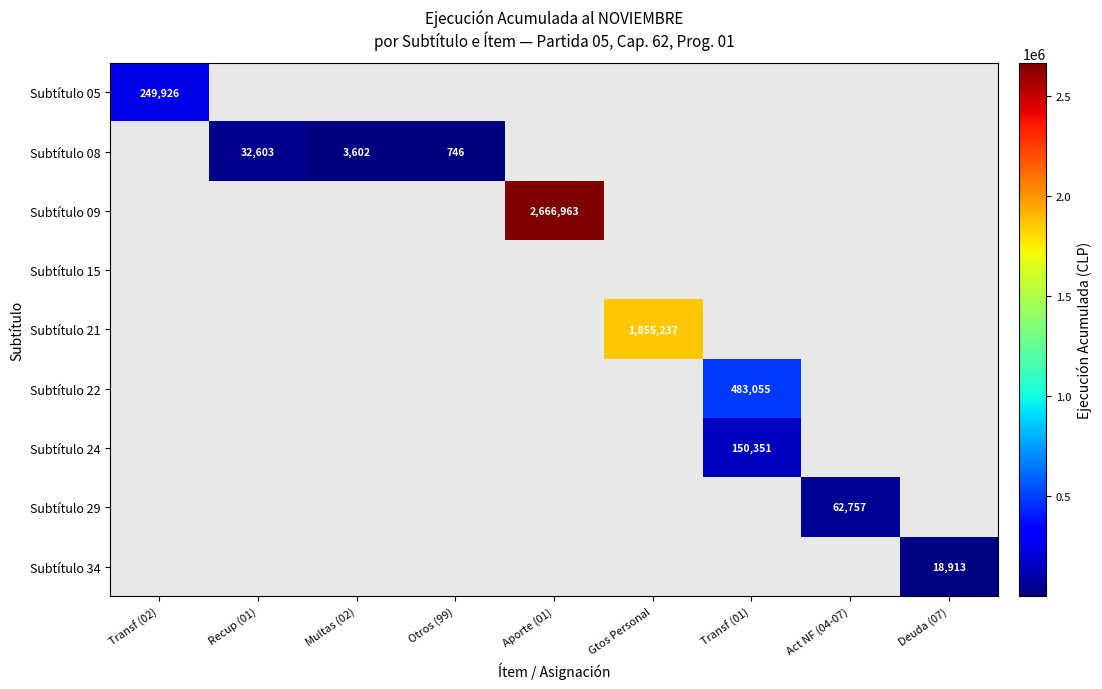

Between Multas (02) and Otros (99), which series saw the biggest shift?

Subtítulo 08